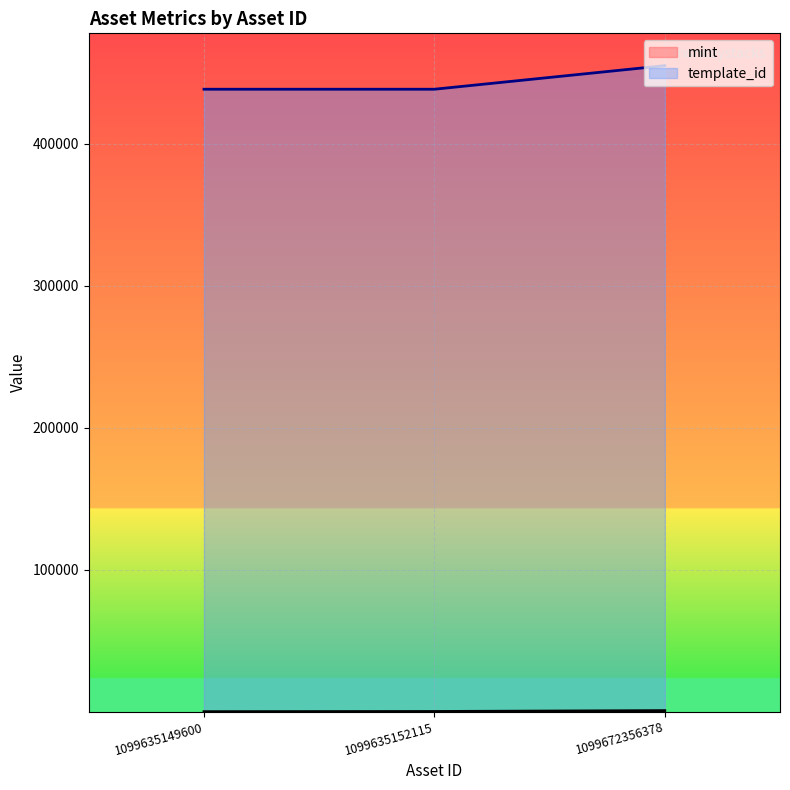

Reading left to right, what are all the values shown in this chart?

mint: 49	182	788
template_id: 438366	438366	454978